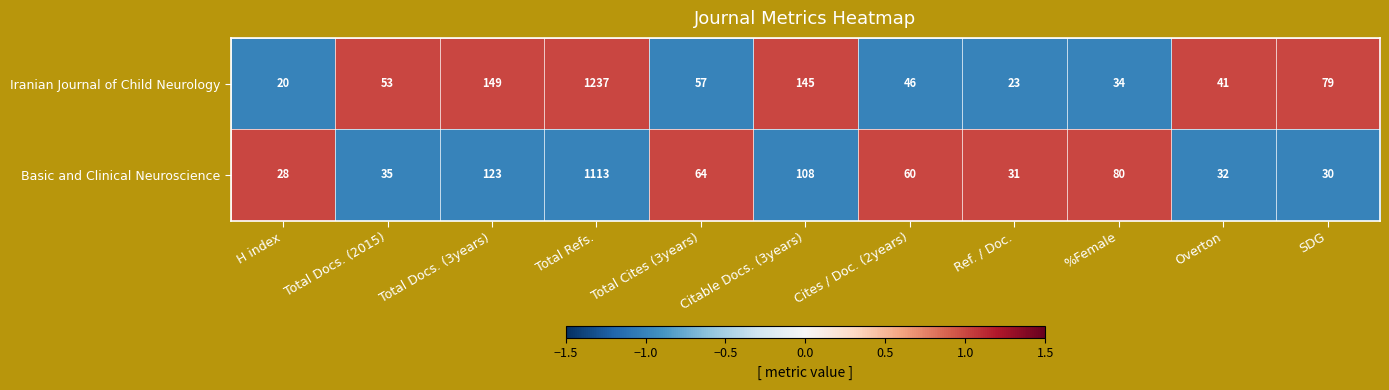

Is it true that Iranian Journal of Child Neurology equals 41 at Overton?

True